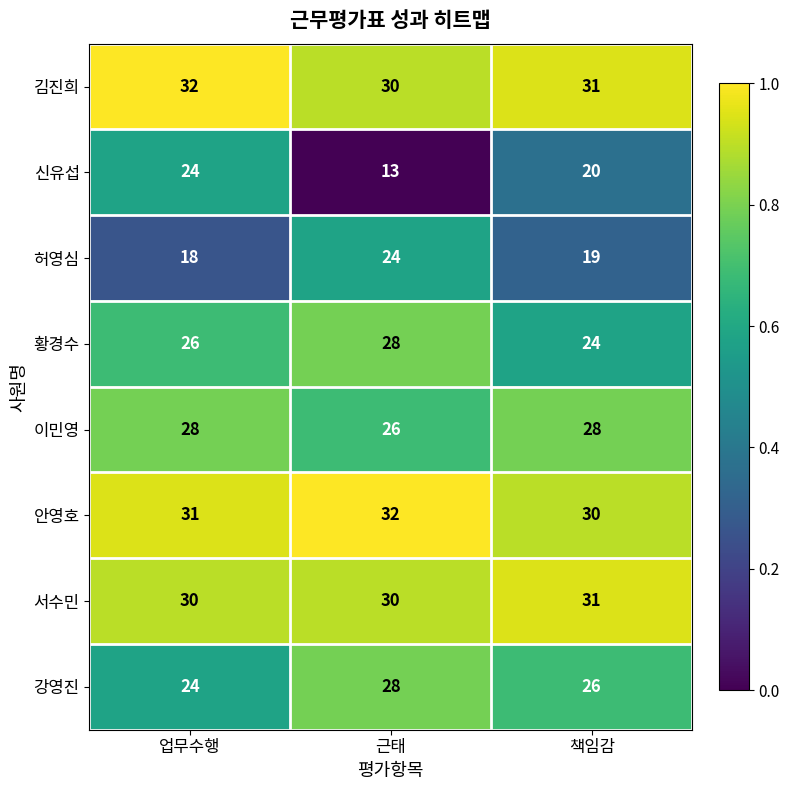

The 김진희 series shows 32 at 업무수행. True or false?

True